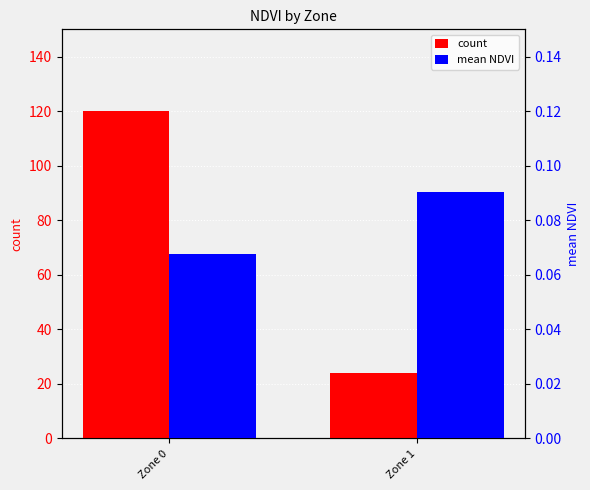

At Zone 1, list the series in order from smallest to largest.

mean NDVI, count